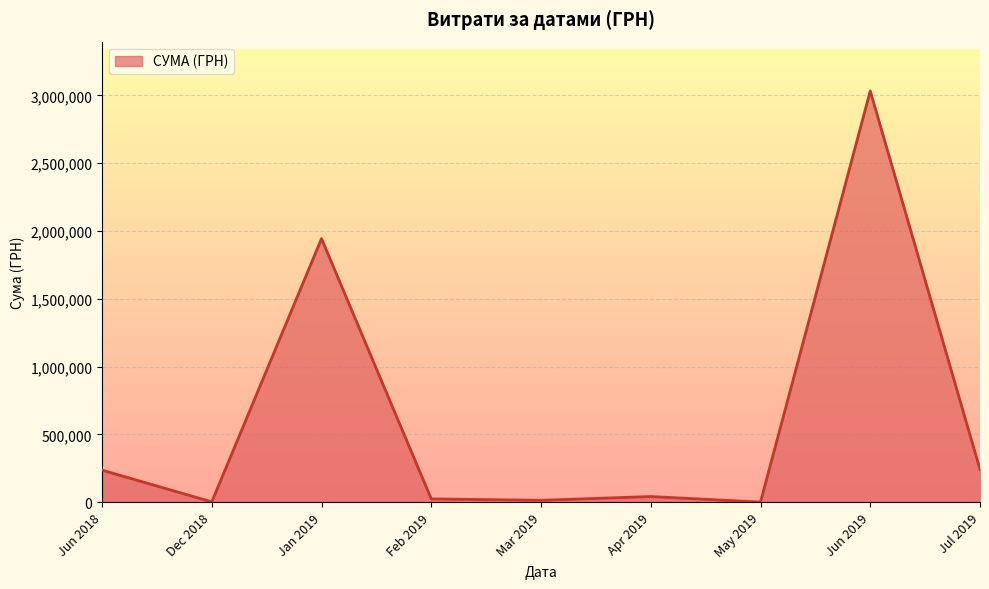

Where is the data nearest to the value 1516393?

Jan 2019